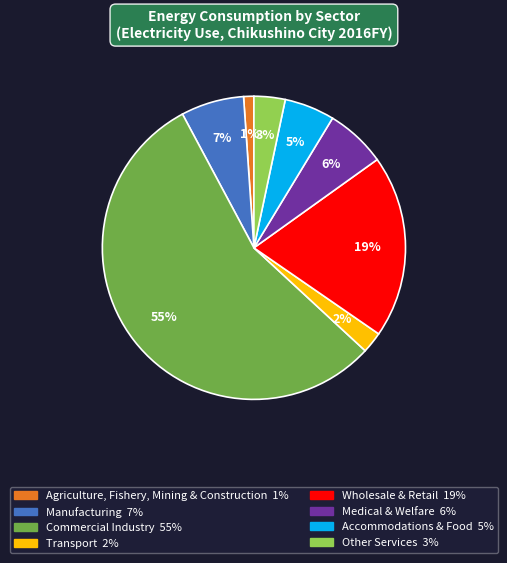

To the nearest percent, what is the difference between the Accommodations & Food and Other Services slice percentages?

2%